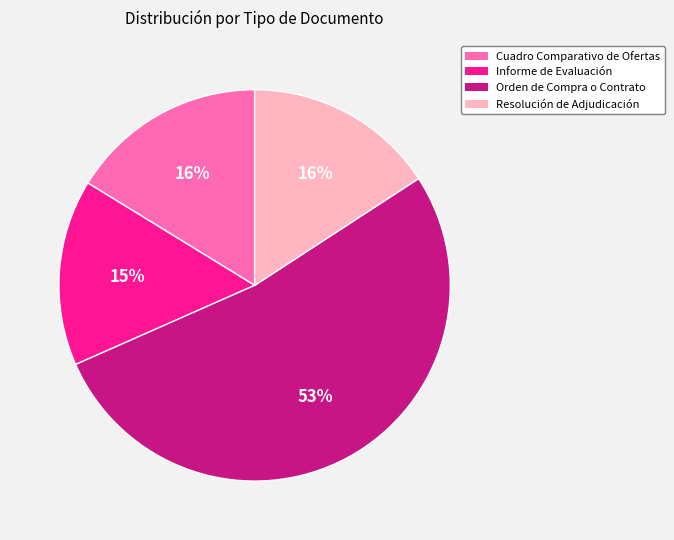

To the nearest percent, what is the combined percentage of Informe de Evaluación and Resolución de Adjudicación?

31%